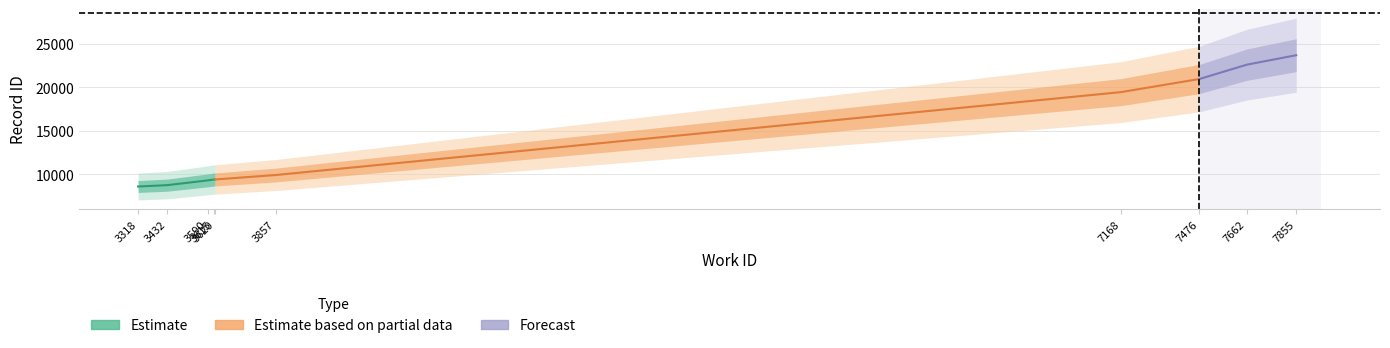

True or false: work_id and id cross at least once.

False